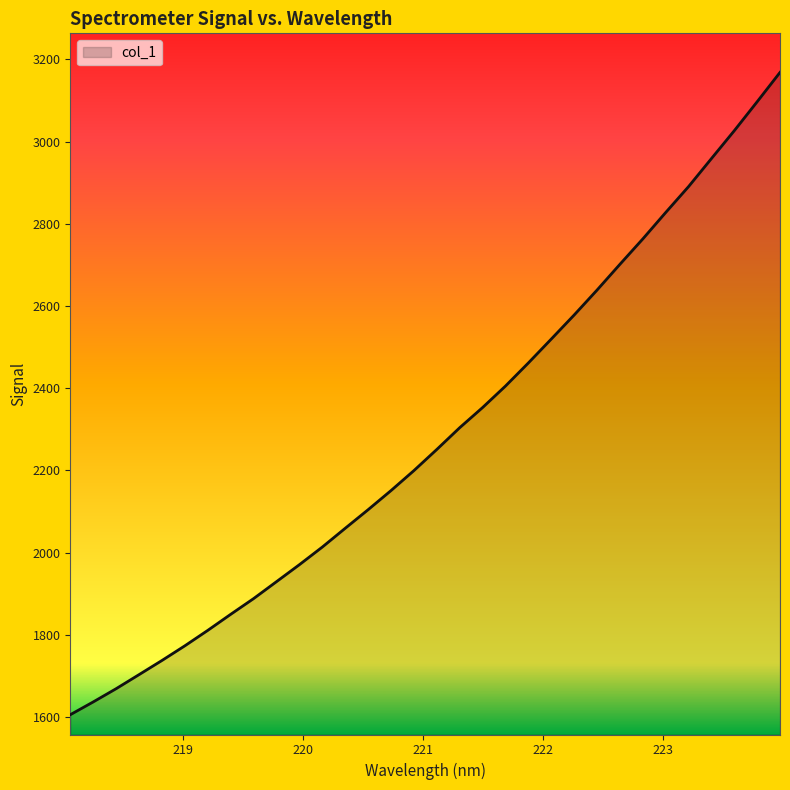

What is the difference between the maximum and minimum values?

1562.8